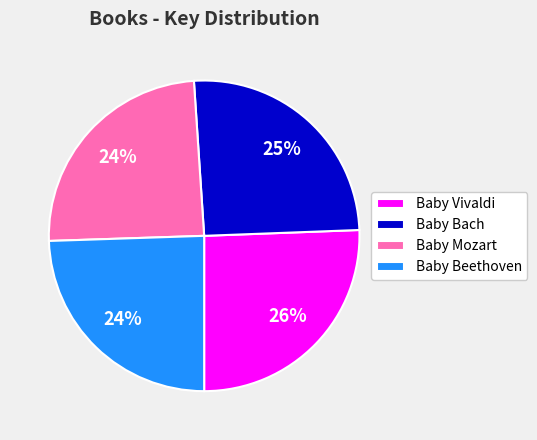

Does Baby Bach account for over 50% of the chart?

No